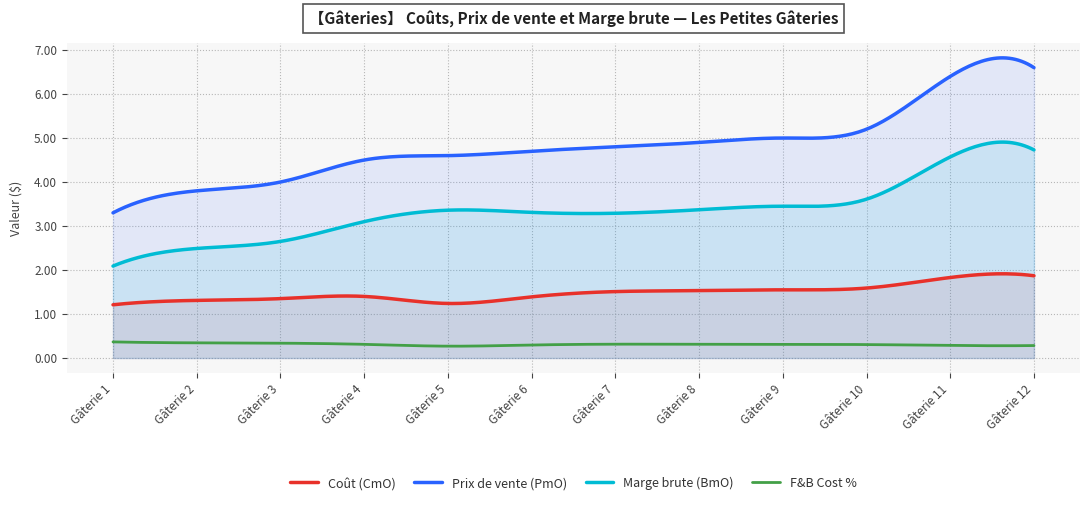

List the labels in order of Coût (CmO) value, largest first.

Gâterie 12, Gâterie 11, Gâterie 10, Gâterie 9, Gâterie 8, Gâterie 7, Gâterie 4, Gâterie 6, Gâterie 3, Gâterie 2, Gâterie 5, Gâterie 1